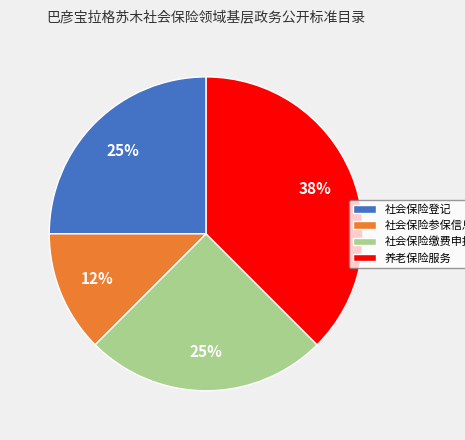

To the nearest percent, what is the average slice percentage?

25%